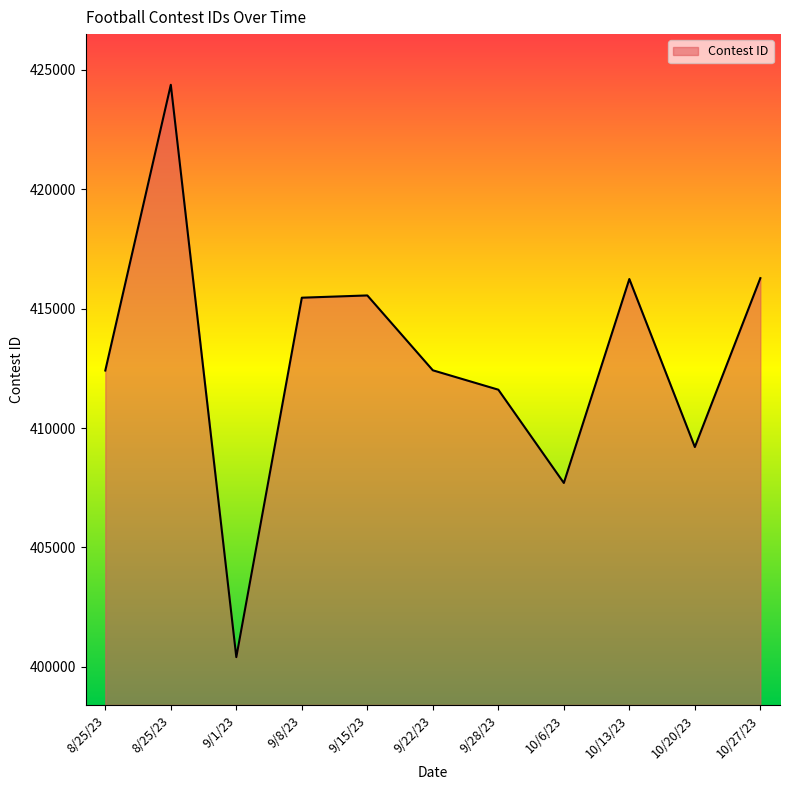

What is the value of the 9th point from the left?

416239